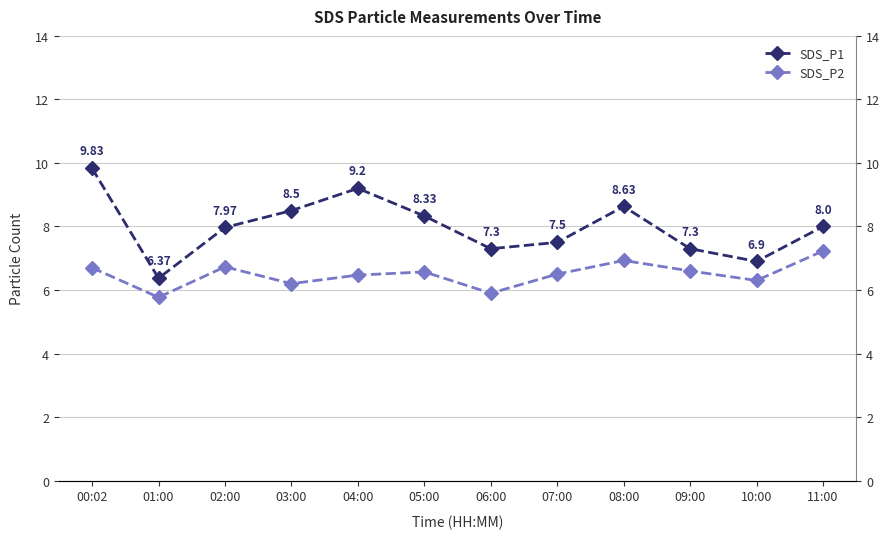

The SDS_P1 series shows 3.4 at 09:00. True or false?

False